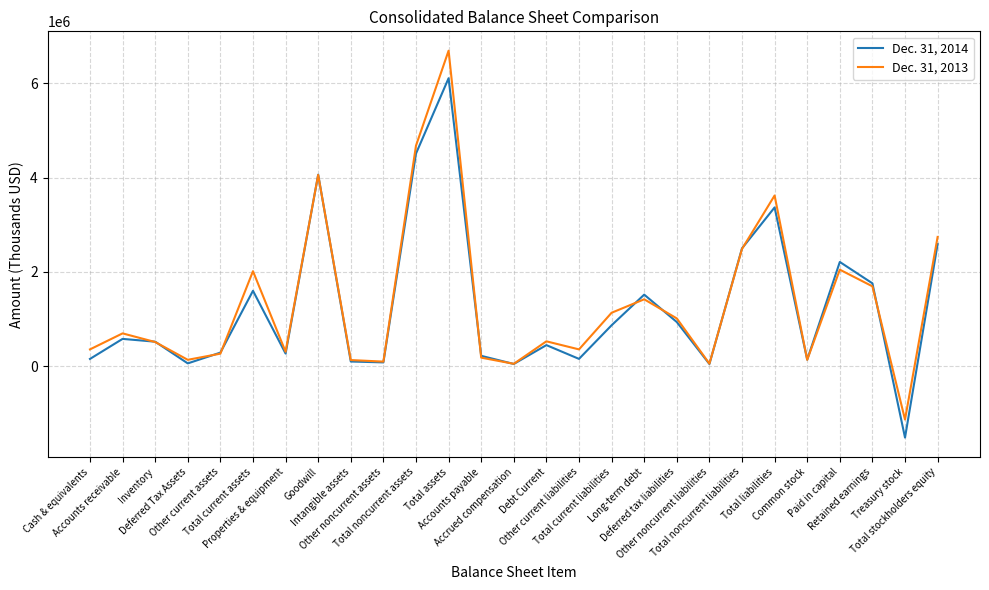

How many lines are shown in the chart?

2